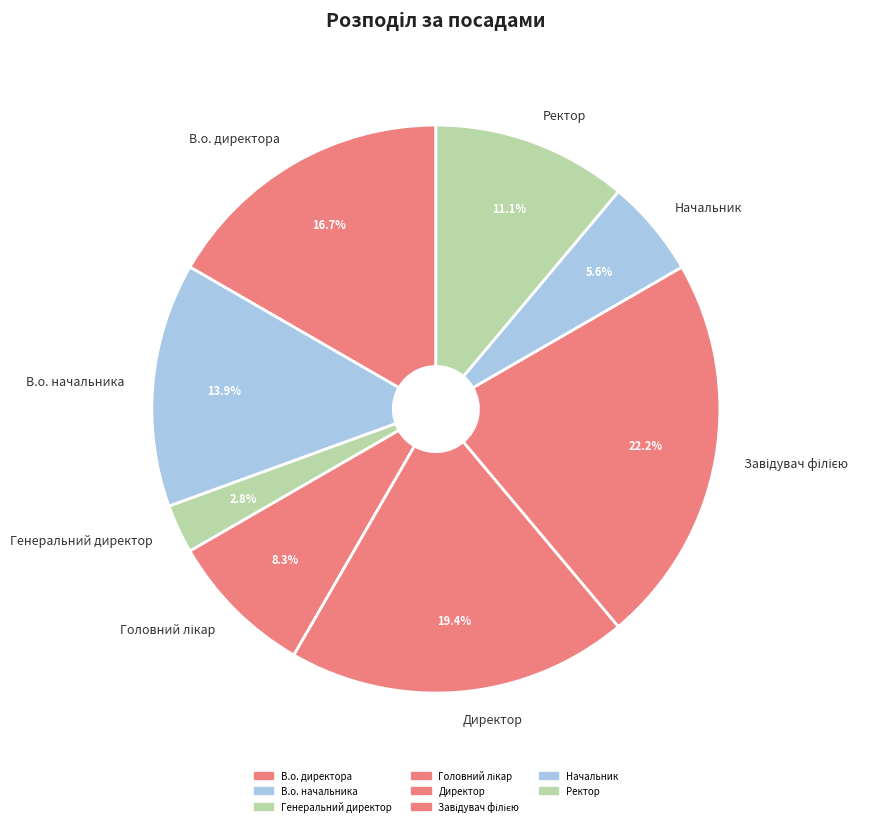

What percentage is the Ректор slice, to the nearest percent?

11%